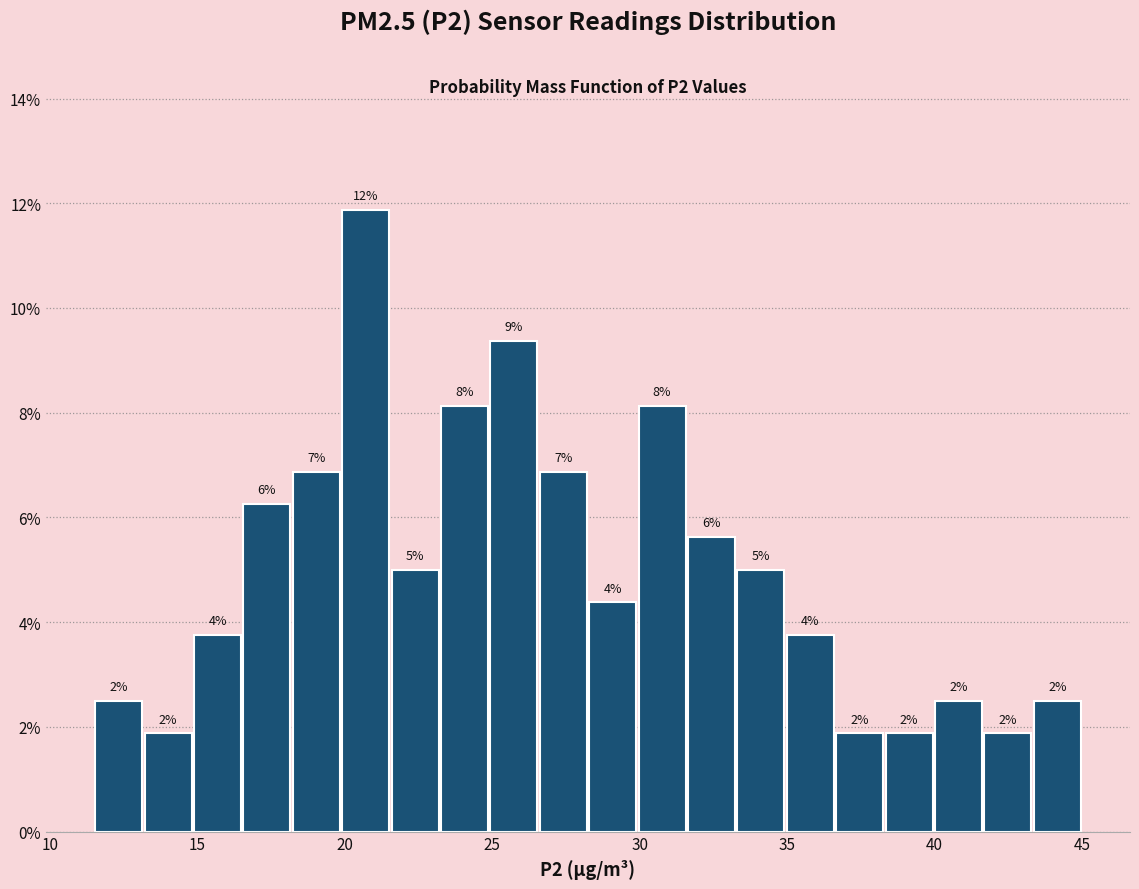

Read against the x-axis, roughly where is the centre of the tallest bar?

20.5